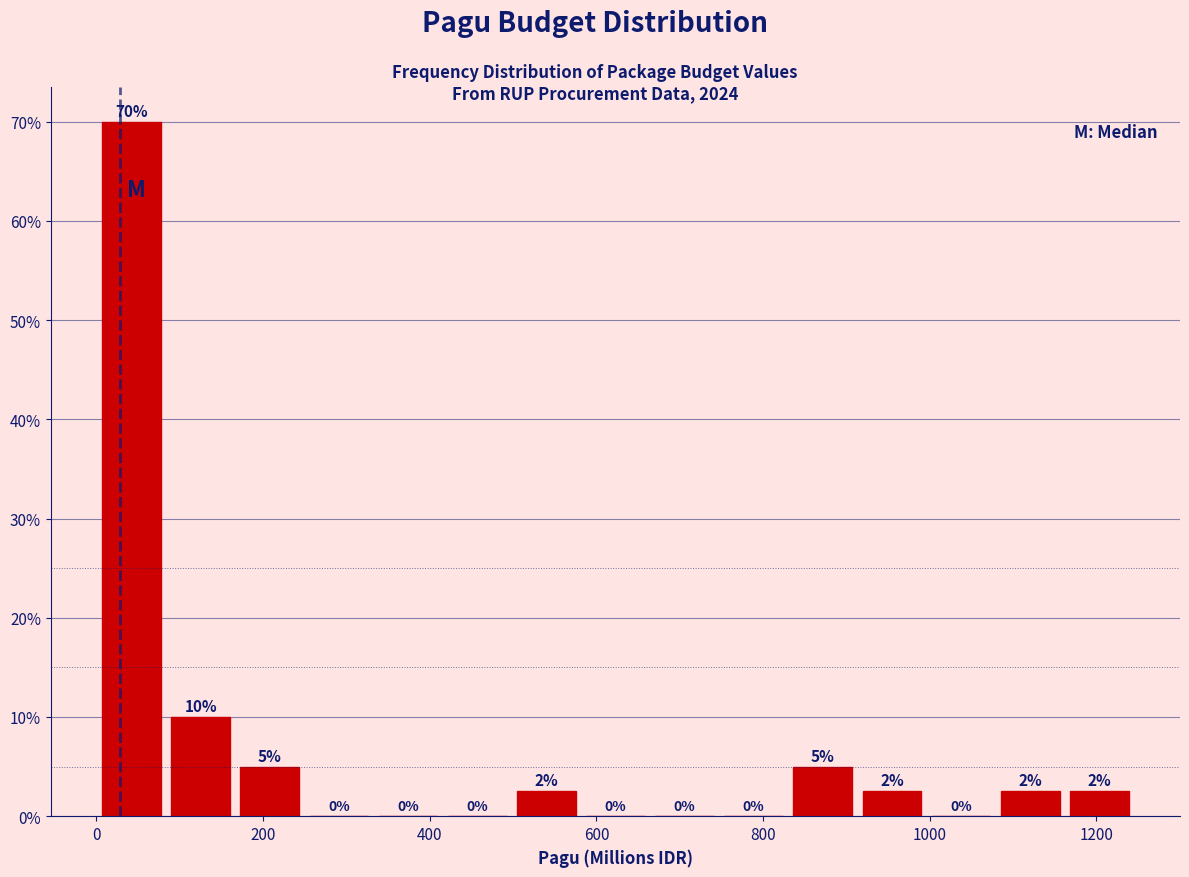

Which range on the x-axis has the tallest bar?

0 to 80